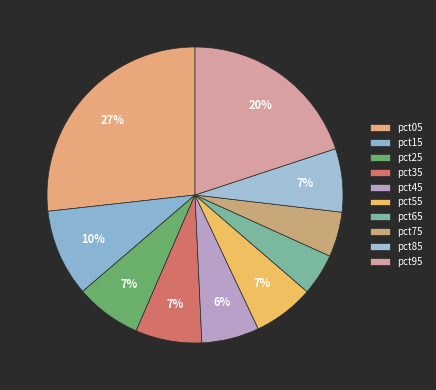

Does pct35 account for over 50% of the chart?

No